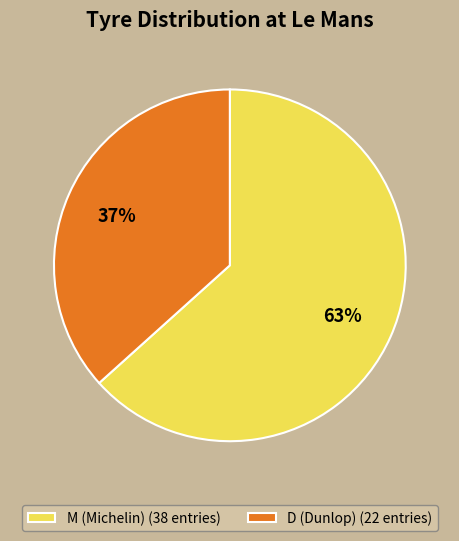

Do D (Dunlop) (22 entries) and M (Michelin) (38 entries) together represent more than half of the pie?

Yes